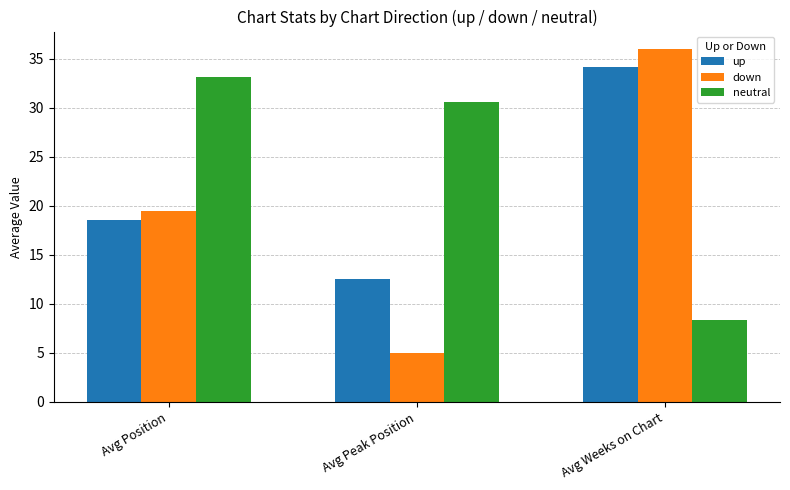

Which series has the largest total across all categories?

neutral